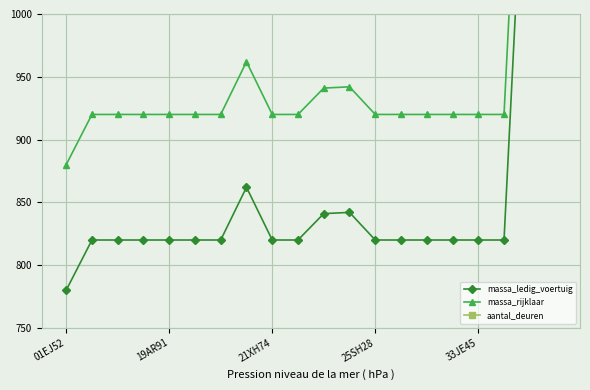

What is the total value across all series at 19AR91?

1744